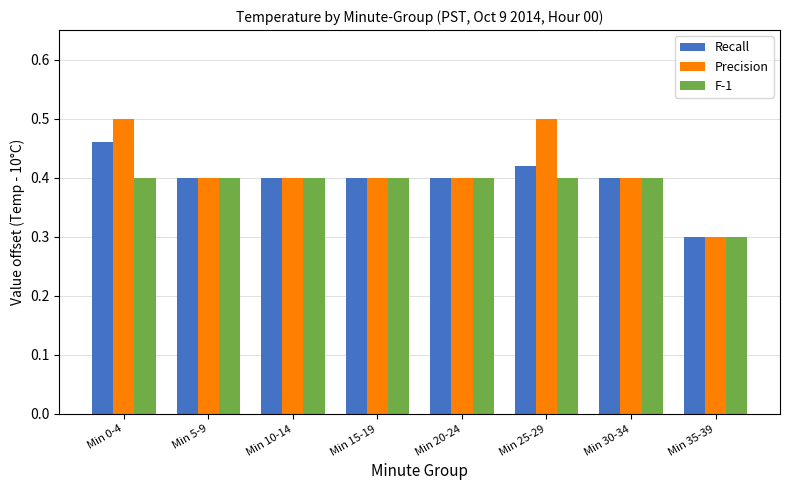

What is the sum of the Precision values at Min 10-14 and Min 15-19?

0.8